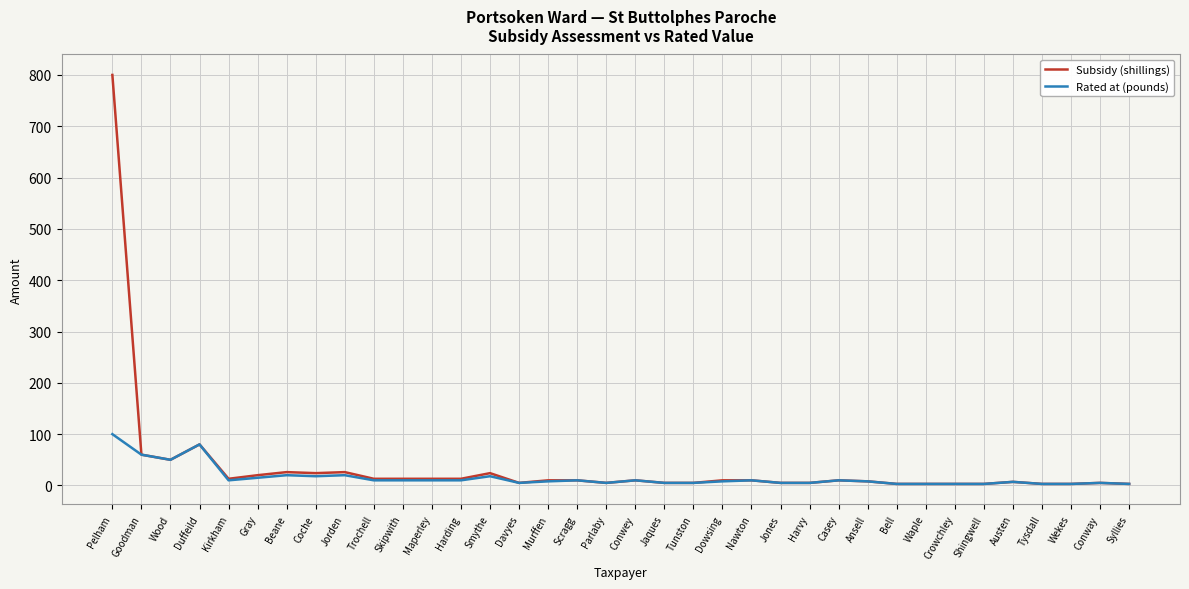

At which category is the sum across all series the highest?

Pelham